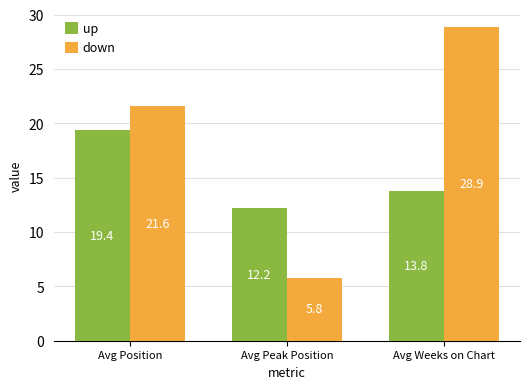

Count the number of categories in the chart.

3